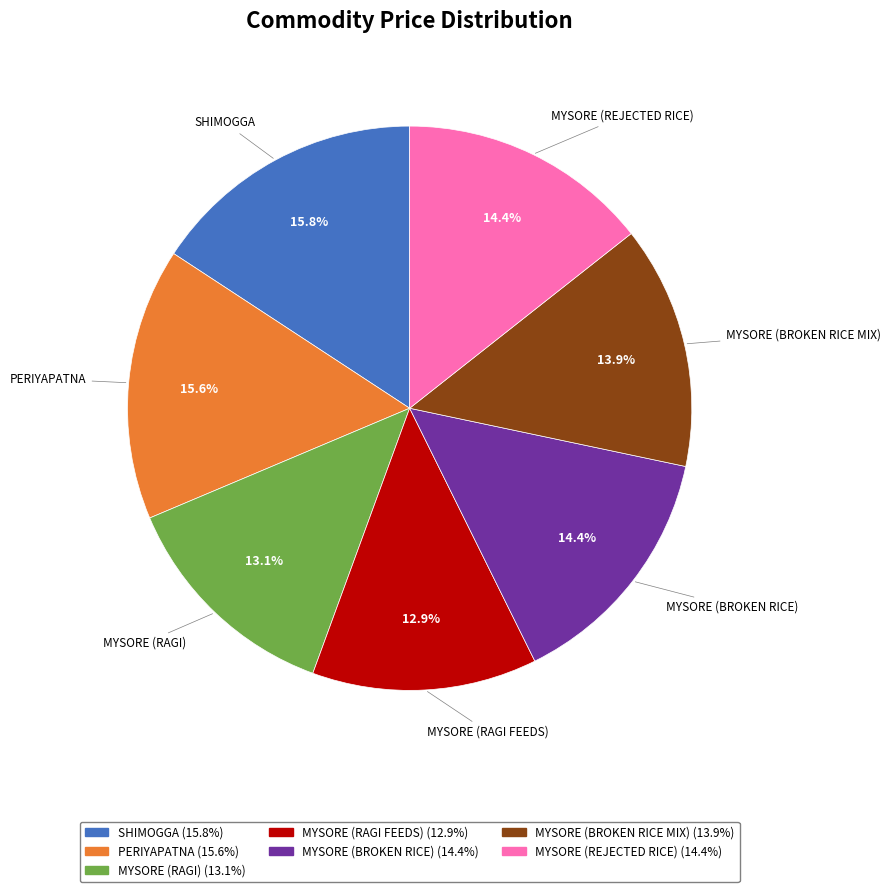

Does PERIYAPATNA account for over 50% of the chart?

No